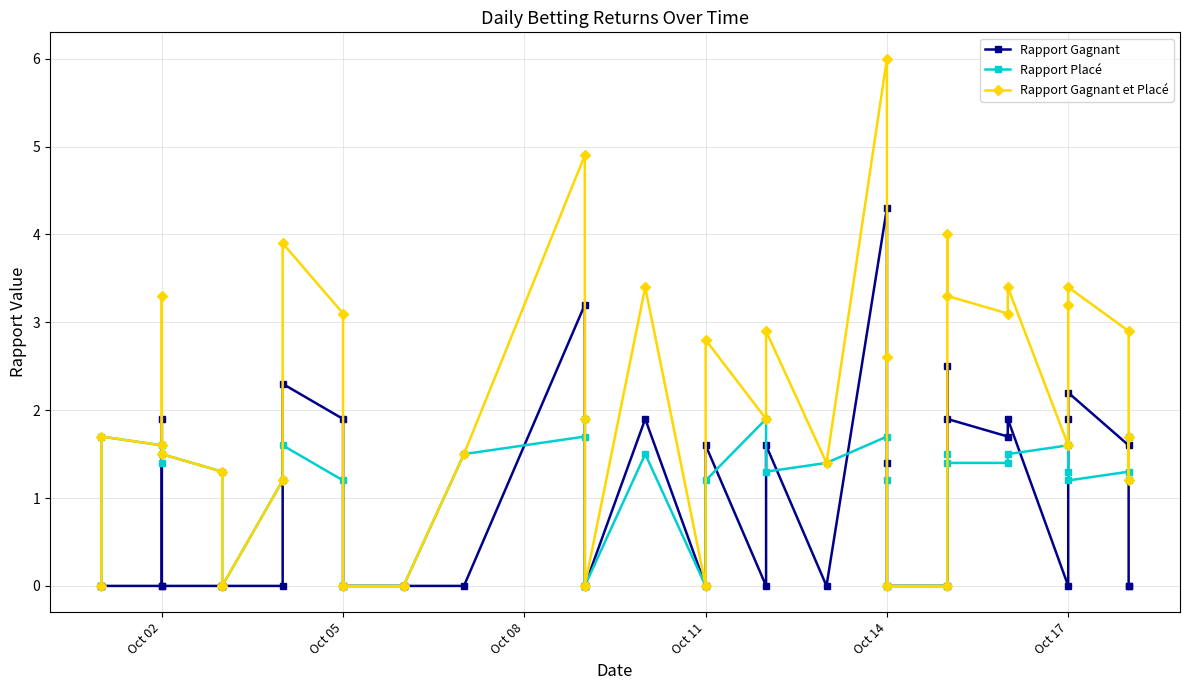

How many positive values does the Rapport Placé series have?

28